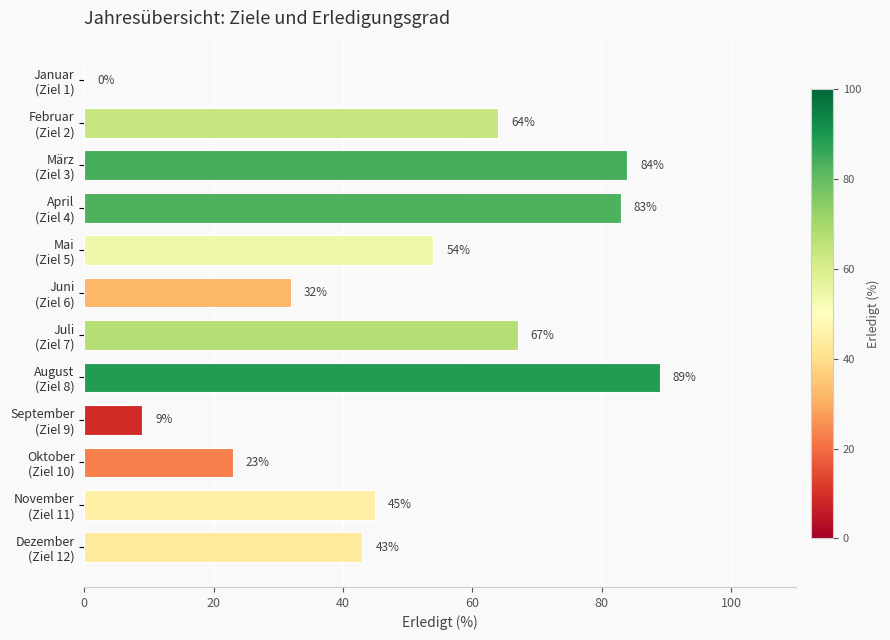

What is the maximum value shown in the chart?

89